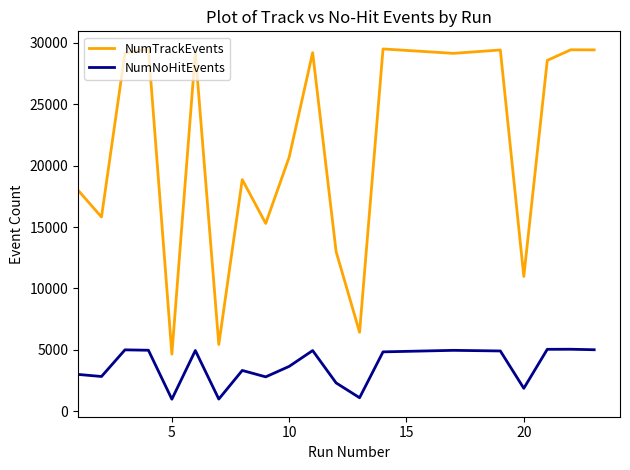

Which series has the largest range (max minus min)?

NumTrackEvents